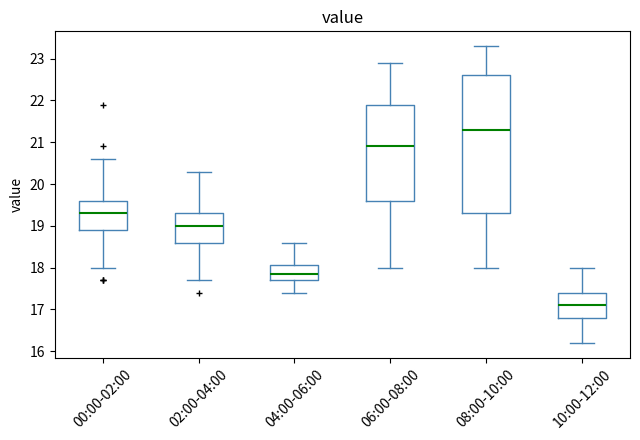

Reading left to right, transcribe this box plot: for each box, give where its median line is, the range the box spans, and where its two whiskers end, as read against the y-axis. The values are not printed on the chart, so give them approximately, as read against the axis.

00:00-02:00: median 19.3, box 18.9 to 19.6, whiskers 18.0 to 20.6
02:00-04:00: median 19.0, box 18.6 to 19.3, whiskers 17.7 to 20.3
04:00-06:00: median 17.9, box 17.7 to 18.1, whiskers 17.4 to 18.6
06:00-08:00: median 20.9, box 19.6 to 21.9, whiskers 18.0 to 22.9
08:00-10:00: median 21.3, box 19.3 to 22.6, whiskers 18.0 to 23.3
10:00-12:00: median 17.1, box 16.8 to 17.4, whiskers 16.2 to 18.0